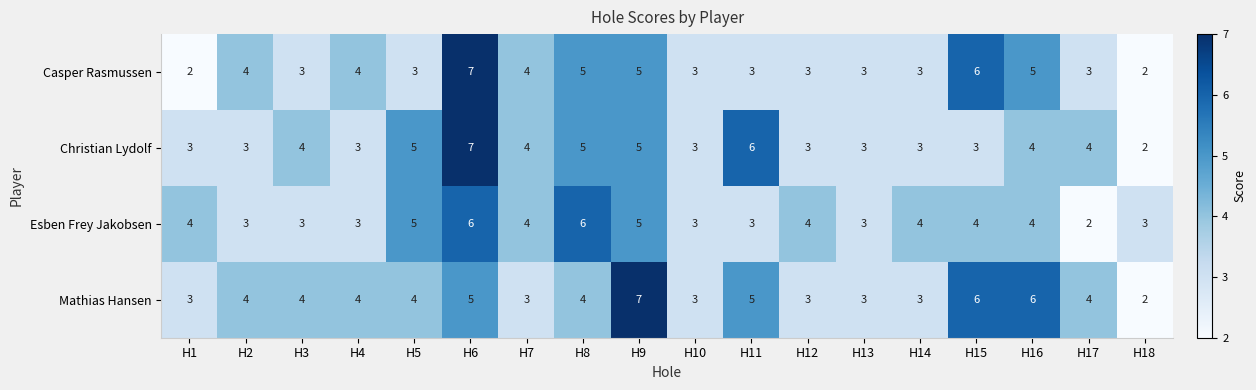

How many data points does each series have?

18